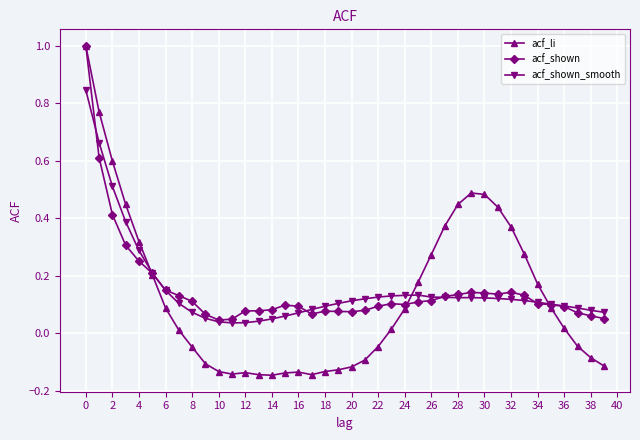

What is the highest value of the acf_li series?

1.0